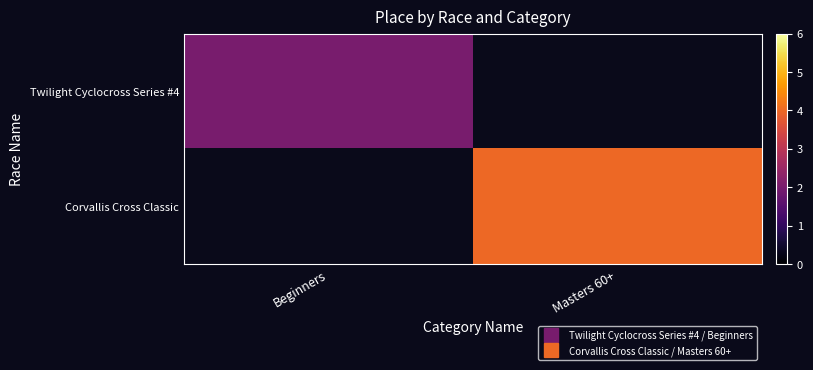

How many values in Twilight Cyclocross Series #4 are above zero?

1